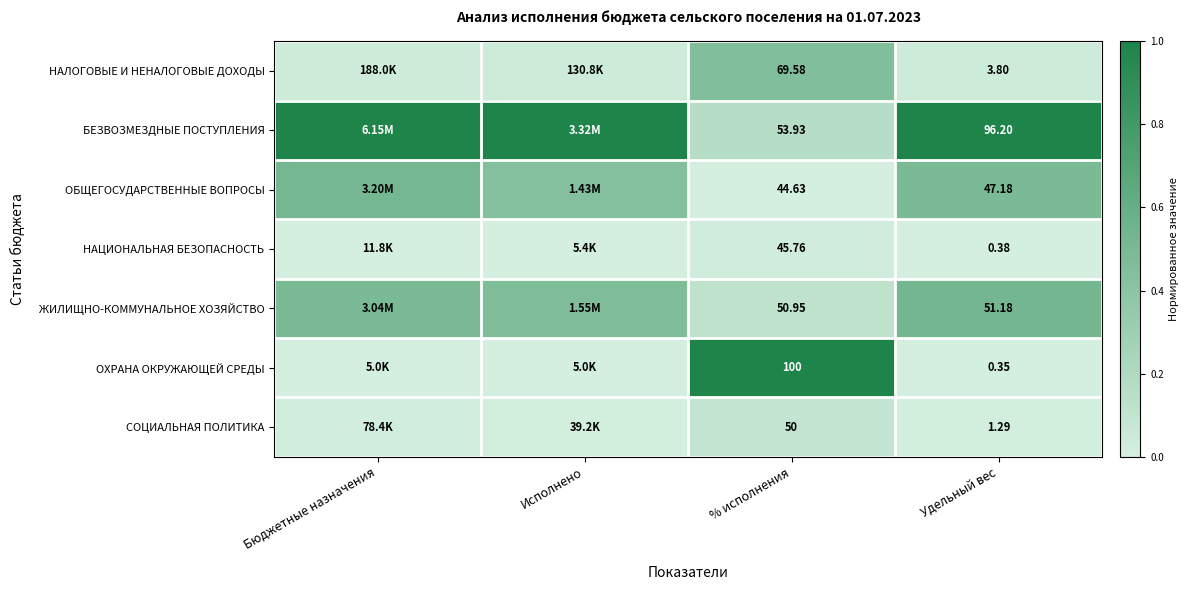

Is the value of ЖИЛИЩНО-КОММУНАЛЬНОЕ ХОЗЯЙСТВО at Удельный вес greater than the value of ОХРАНА ОКРУЖАЮЩЕЙ СРЕДЫ at % исполнения?

No